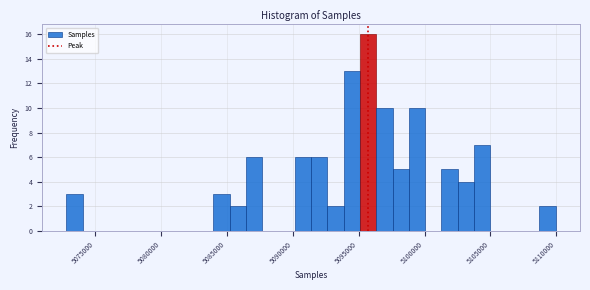

Read against the x-axis, roughly where is the centre of the tallest bar?

5095500